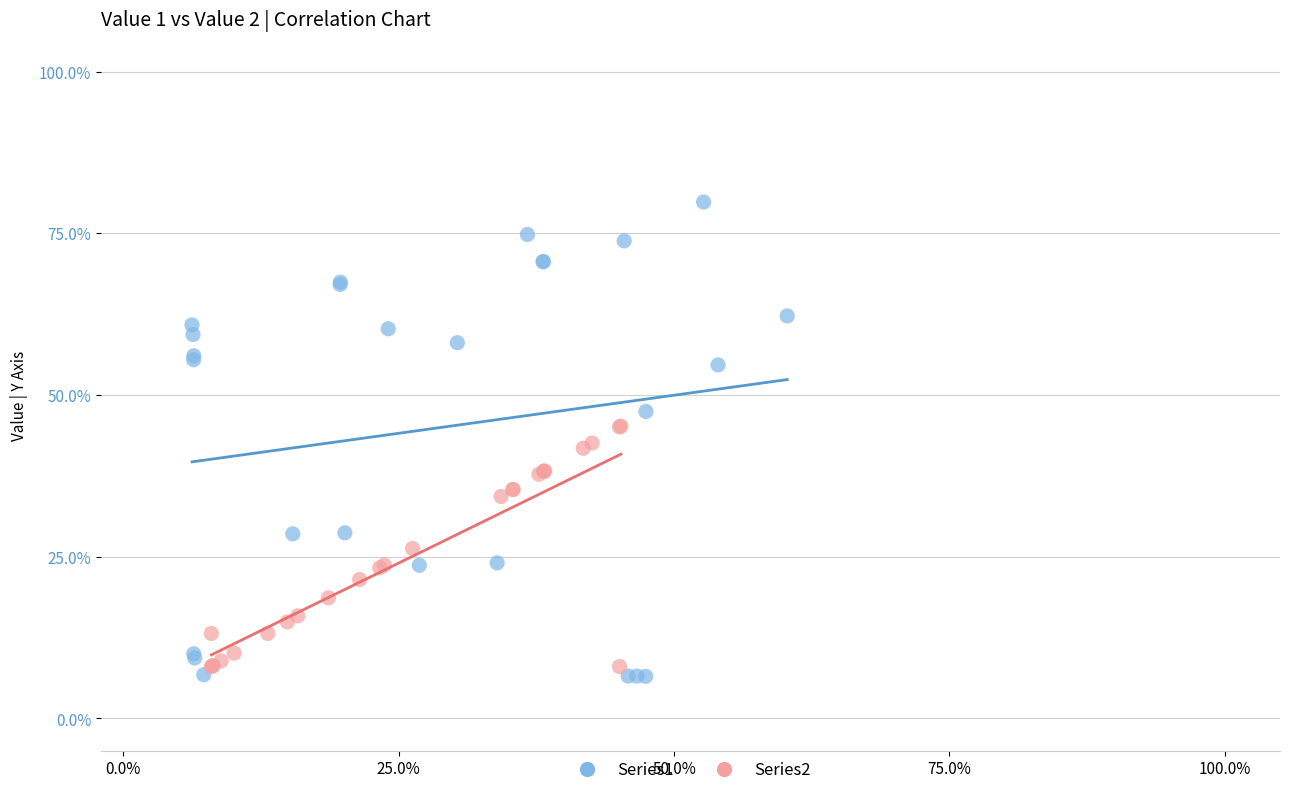

What are all the series names shown in the legend?

Series1, Series2